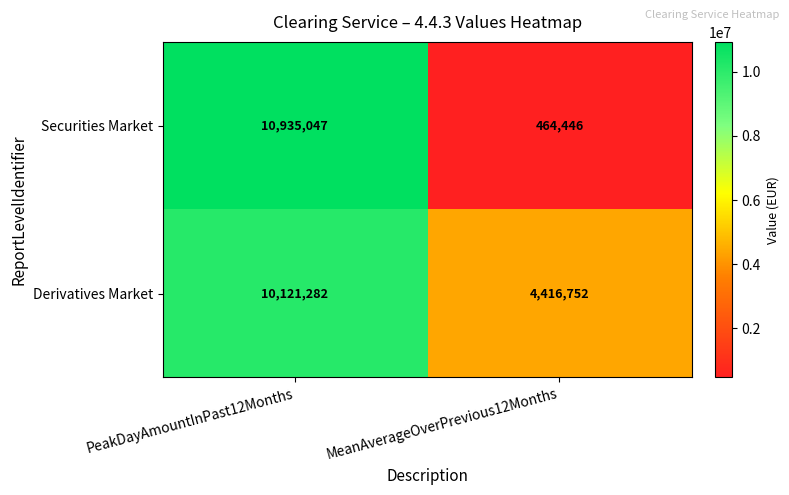

Rank the series by their average value, from highest to lowest.

Derivatives Market, Securities Market